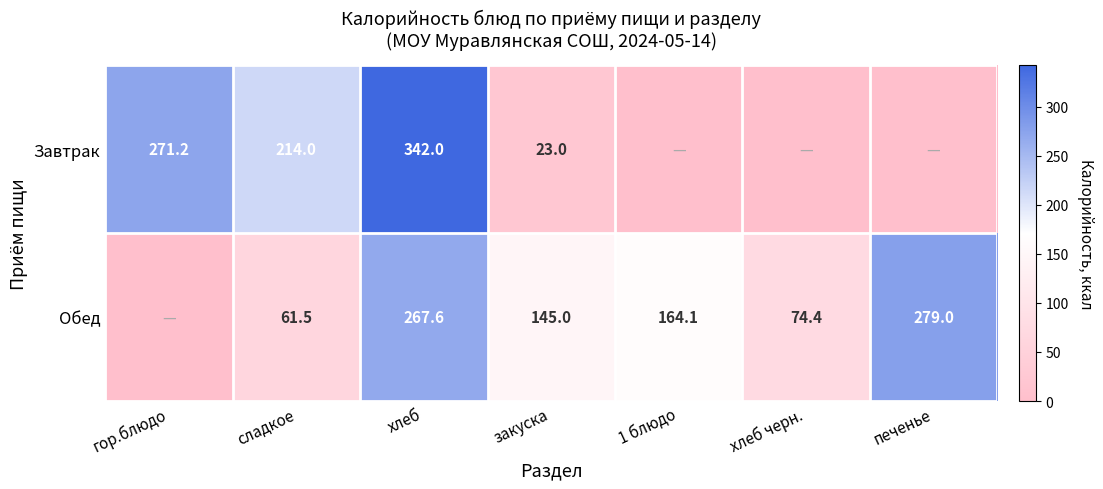

The Обед series shows 61.5 at сладкое. True or false?

True